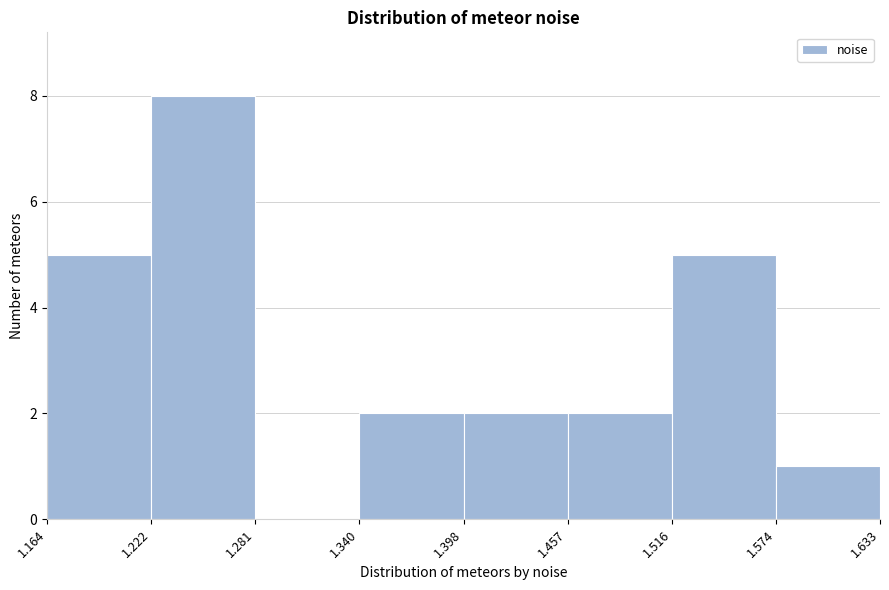

How tall is the bar that spans 1.164 to 1.222 on the x-axis? The values are not printed on the chart, so give them approximately, as read against the axis.

5